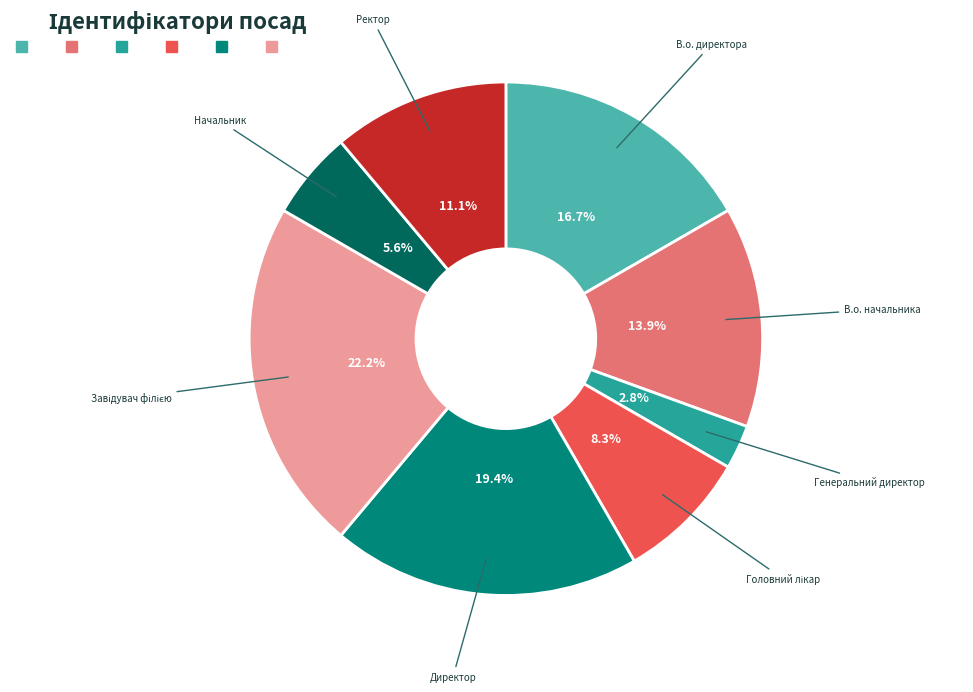

Does Директор account for over 50% of the chart?

No